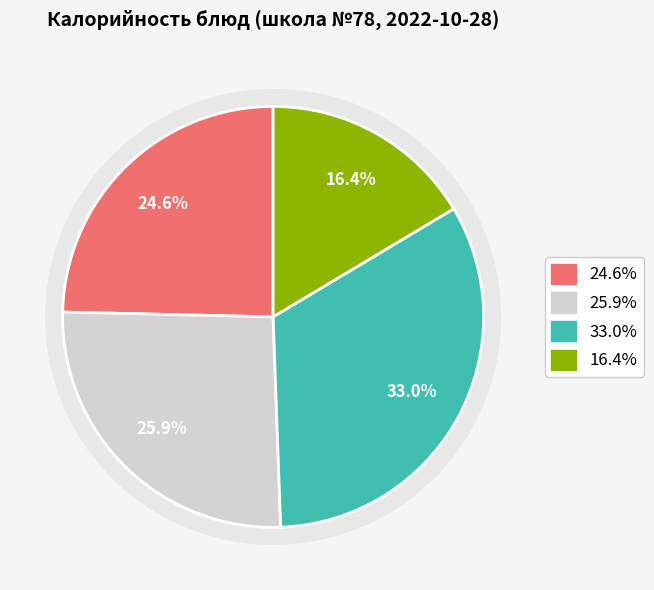

Does any single category account for the majority?

No